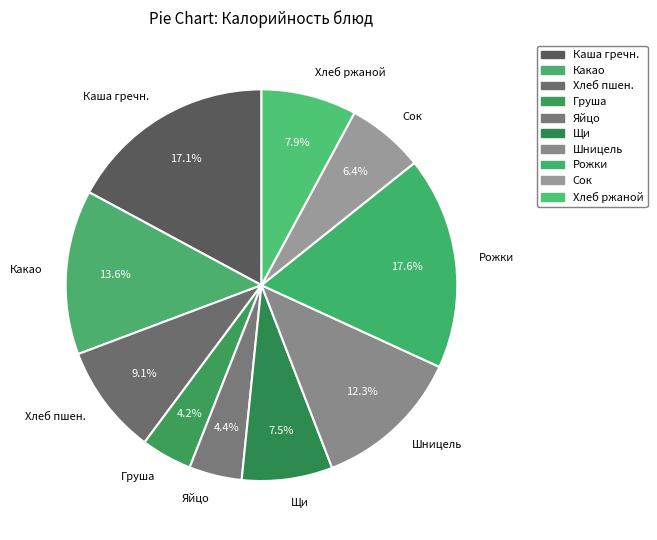

How much of the chart is everything except Какао?

86.4%